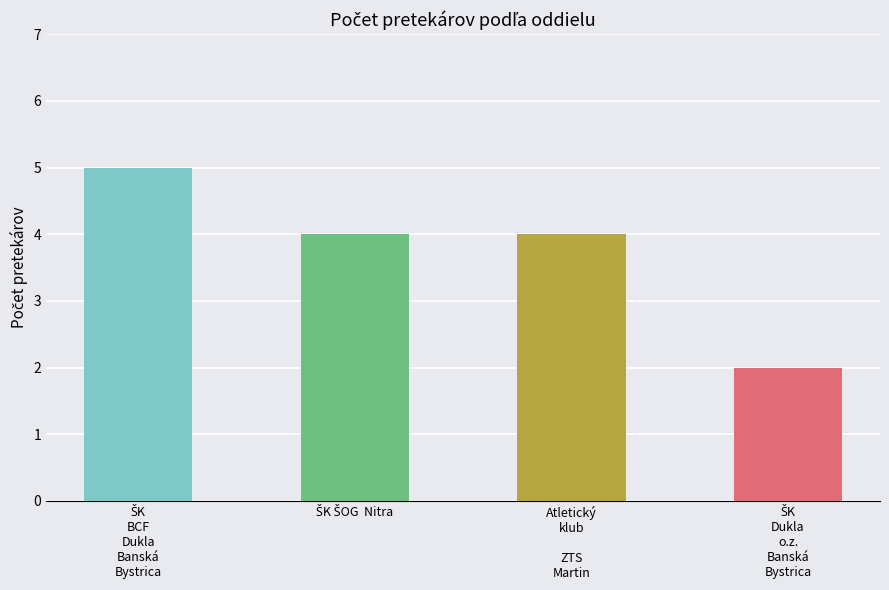

Reading left to right, transcribe all the data shown in this chart.

5	4	4	2